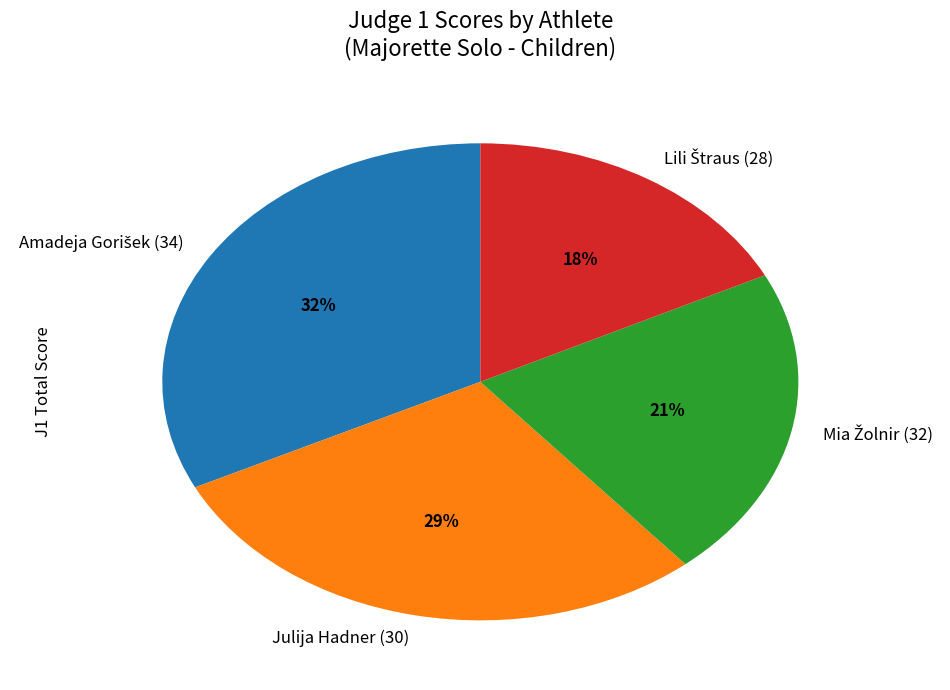

The Julija Hadner (30) slice represents 29% of the pie. True or false?

True